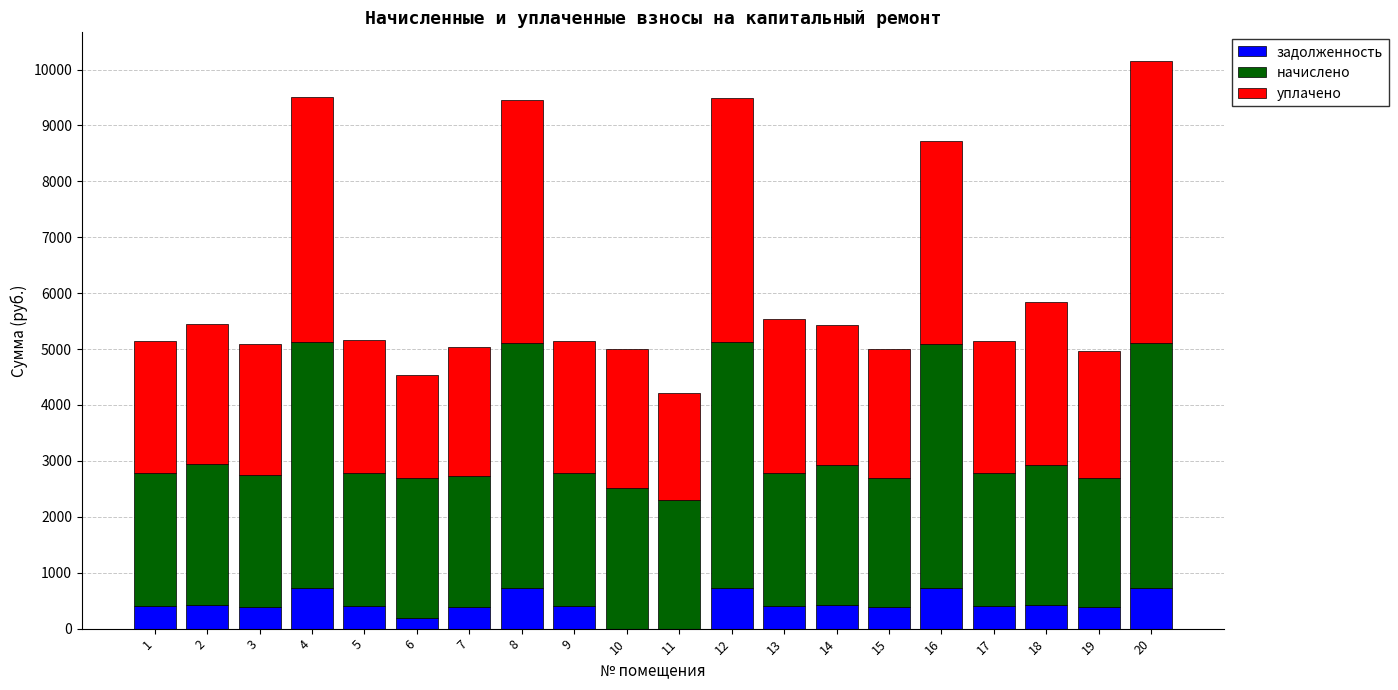

What is the total value across all series at 7?

5040.3